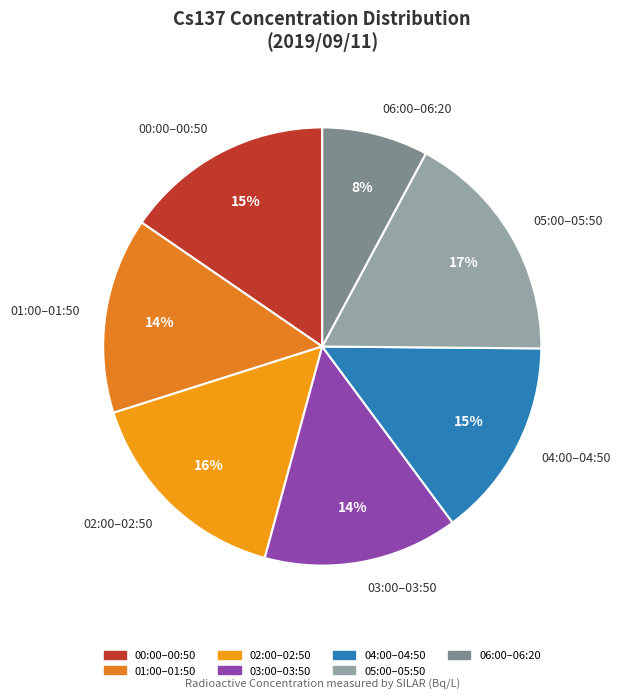

Does 02:00–02:50 represent more than half of the total?

No